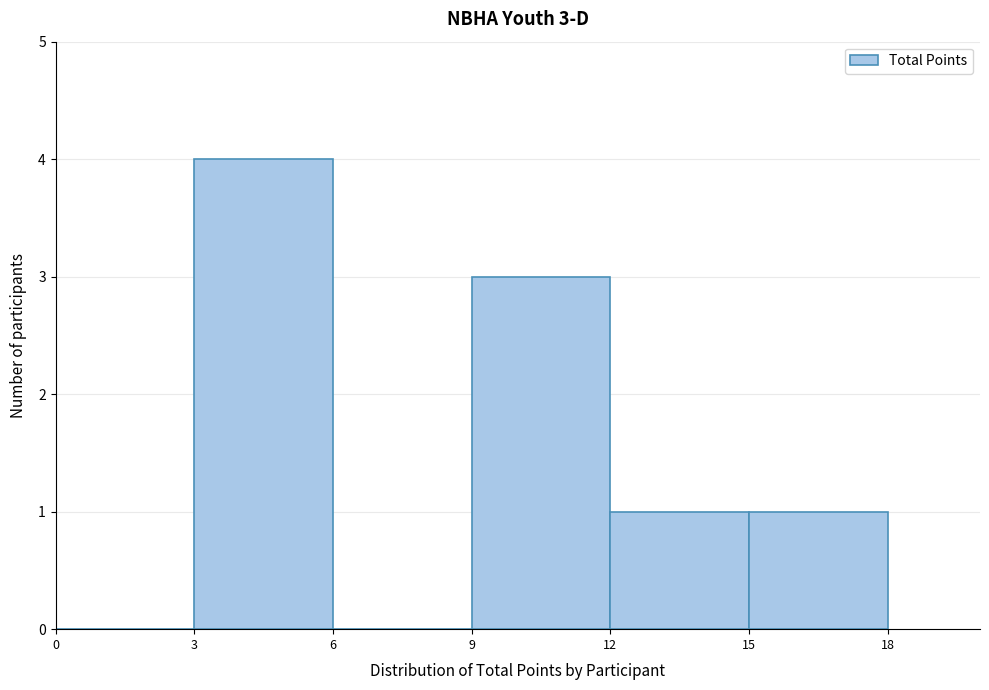

Which range on the x-axis has the tallest bar?

3 to 6